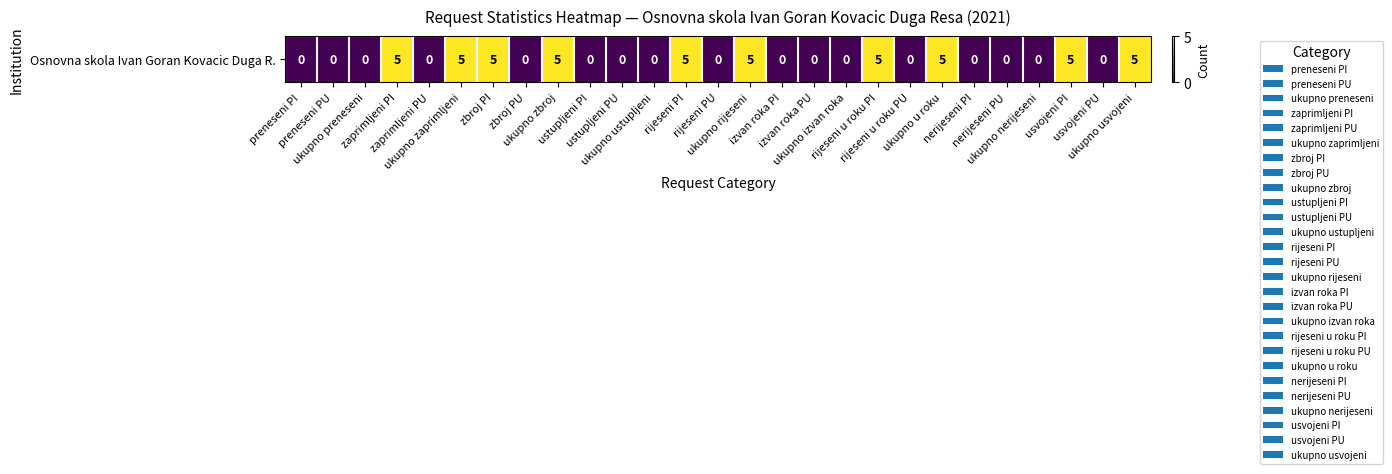

Reading left to right, what are all the values shown in this chart?

preneseni PI=0	preneseni PU=0	ukupno preneseni=0	zaprimljeni PI=5	zaprimljeni PU=0	ukupno zaprimljeni=5	zbroj PI=5	zbroj PU=0	ukupno zbroj=5	ustupljeni PI=0	ustupljeni PU=0	ukupno ustupljeni=0	rijeseni PI=5	rijeseni PU=0	ukupno rijeseni=5	izvan roka PI=0	izvan roka PU=0	ukupno izvan roka=0	rijeseni u roku PI=5	rijeseni u roku PU=0	ukupno u roku=5	nerijeseni PI=0	nerijeseni PU=0	ukupno nerijeseni=0	usvojeni PI=5	usvojeni PU=0	ukupno usvojeni=5